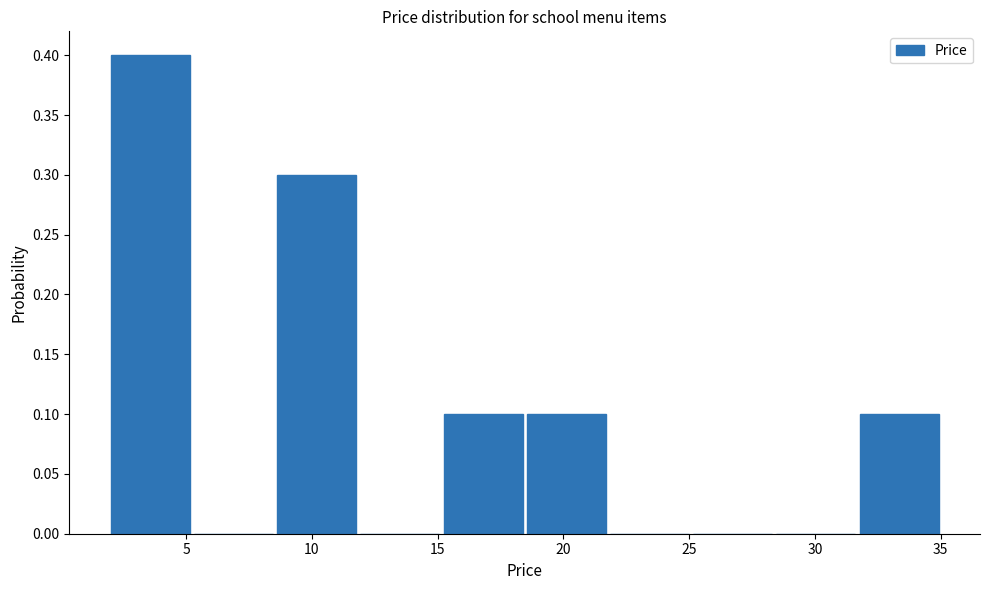

Reading left to right, list every bar in this chart as the range it spans on the x-axis followed by its height. Neither the bar edges nor the heights are printed on the chart, so give them approximately, as read against the axes.

2.0 to 5.0: 0.4
5.0 to 8.5: 0
8.5 to 12.0: 0.3
12.0 to 15.0: 0
15.0 to 18.5: 0.1
18.5 to 22.0: 0.1
22.0 to 25.0: 0
25.0 to 28.5: 0
28.5 to 31.5: 0
31.5 to 35.0: 0.1